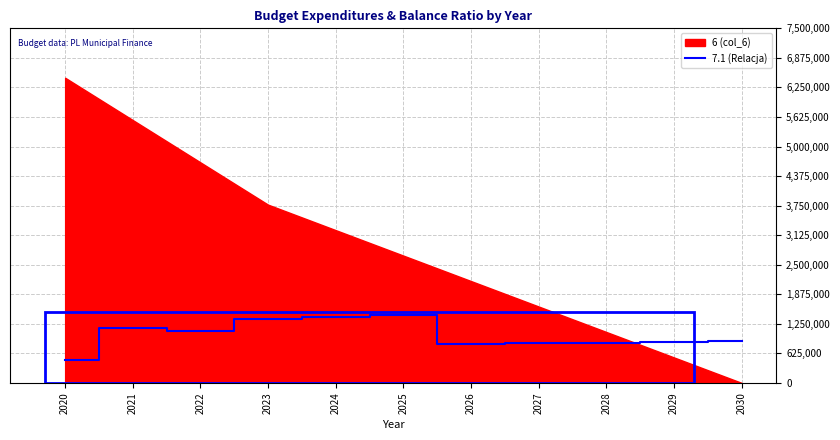

What is the sum of the values at 2029 and 2027?

1709238.0